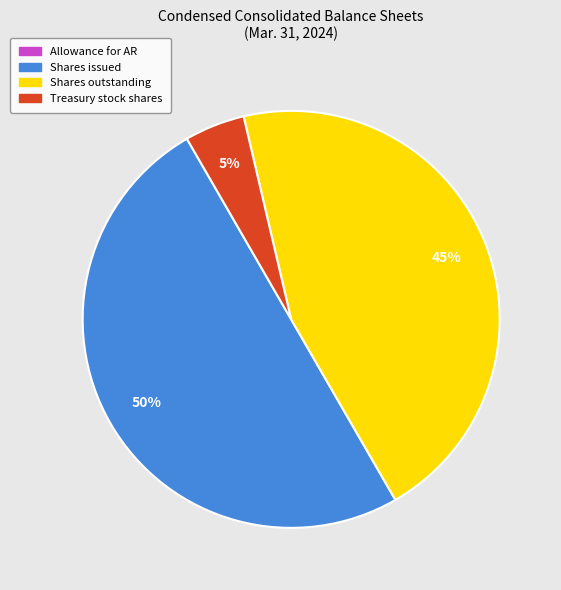

To the nearest percent, what is the difference between the largest and smallest slice percentages?

50%